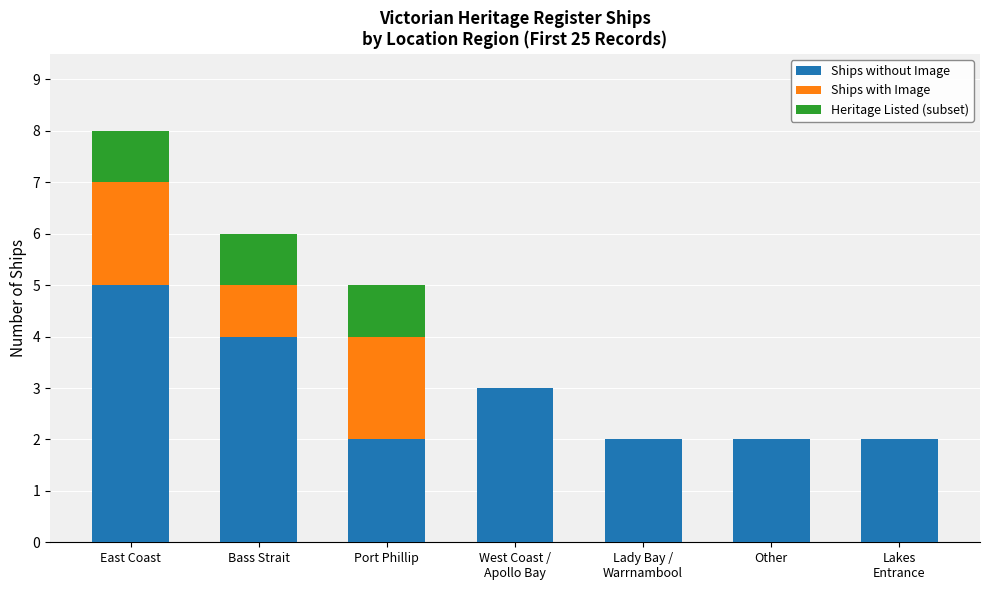

What is the total value across all series at Port Phillip?

5